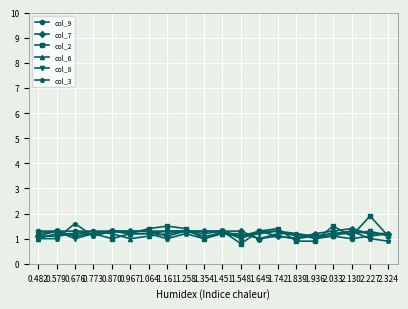

Reading right to left, what are all the values shown in this chart?

col_9: 1.2	1.1	1.0	1.1	1.1	1.2	1.3	1.3	1.0	1.3	1.3	1.3	1.3	1.3	1.3	1.3	1.3	1.3	1.3	1.3
col_7: 1.2	1.2	1.4	1.3	1.2	1.0	1.1	1.0	1.3	1.3	1.3	1.3	1.1	1.3	1.3	1.3	1.2	1.1	1.3	1.1
col_2: 1.1	1.9	1.1	1.5	0.9	0.9	1.4	1.3	0.8	1.3	1.0	1.4	1.5	1.4	1.2	1.0	1.2	1.2	1.1	1.1
col_6: 1.2	1.2	1.3	1.1	1.0	1.2	1.2	1.0	1.2	1.2	1.1	1.3	1.2	1.1	1.0	1.2	1.3	1.2	1.2	1.0
col_8: 1.1	1.3	1.2	1.2	1.1	1.1	1.3	1.2	1.1	1.3	1.2	1.3	1.3	1.2	1.2	1.3	1.2	1.0	1.3	1.2
col_3: 0.9	1.0	1.3	1.2	1.1	1.0	1.1	1.3	1.1	1.2	1.0	1.2	1.0	1.2	1.2	1.3	1.1	1.6	1.0	1.0